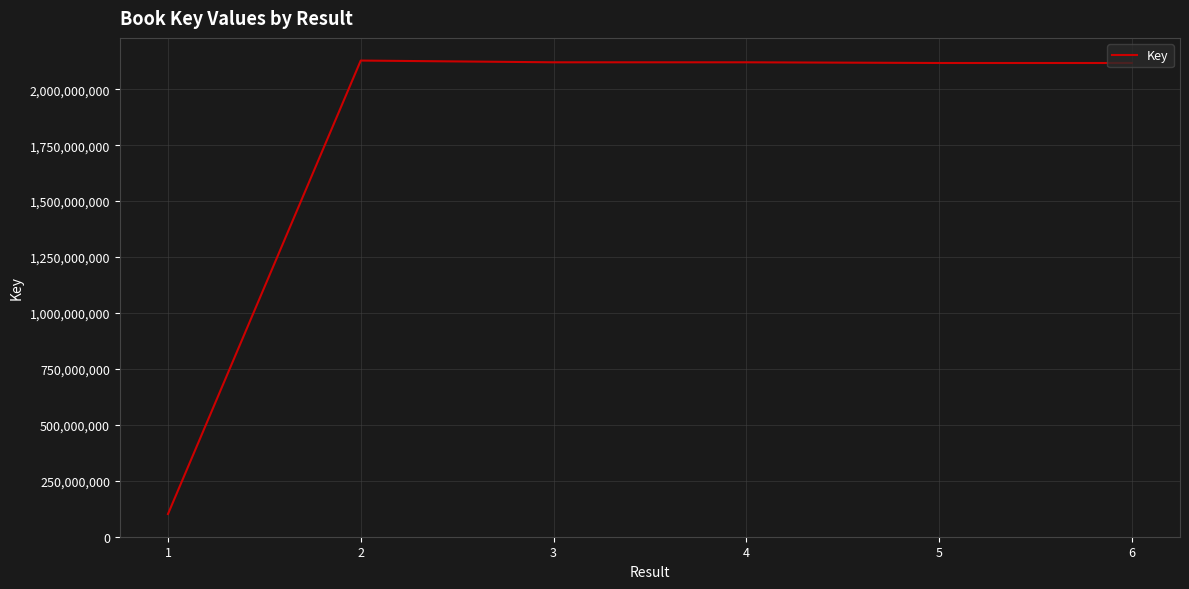

What is the maximum value shown in the chart?

2128141638